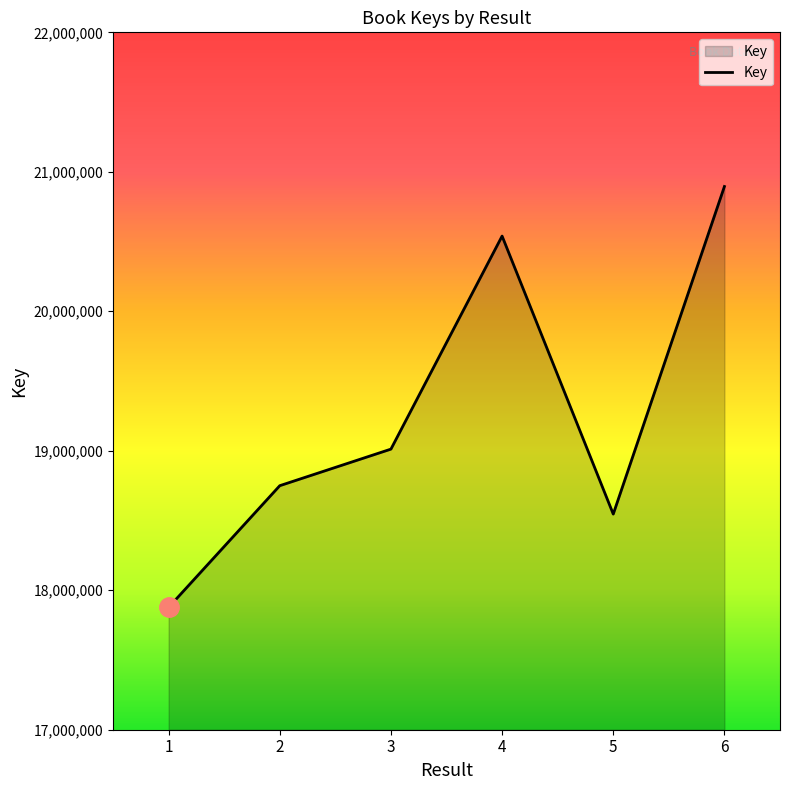

The value at 5 is 26018679. True or false?

False